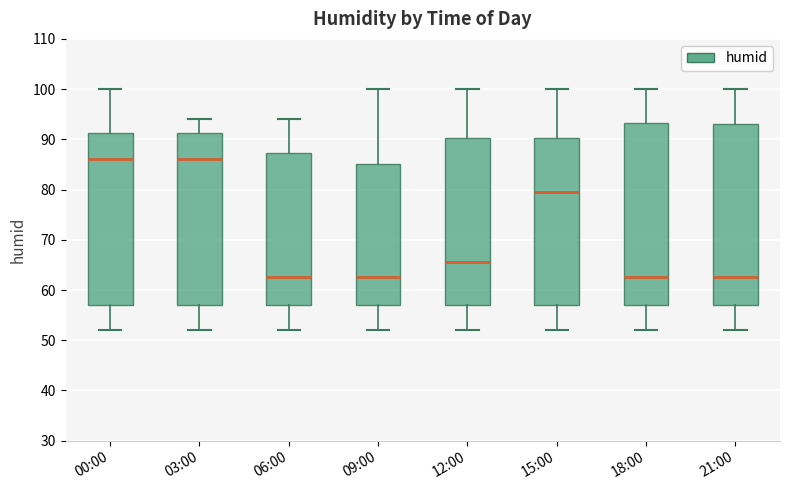

Where does the lower whisker of the box for 15:00 end on the y-axis? The values are not printed on the chart, so give them approximately, as read against the axis.

52